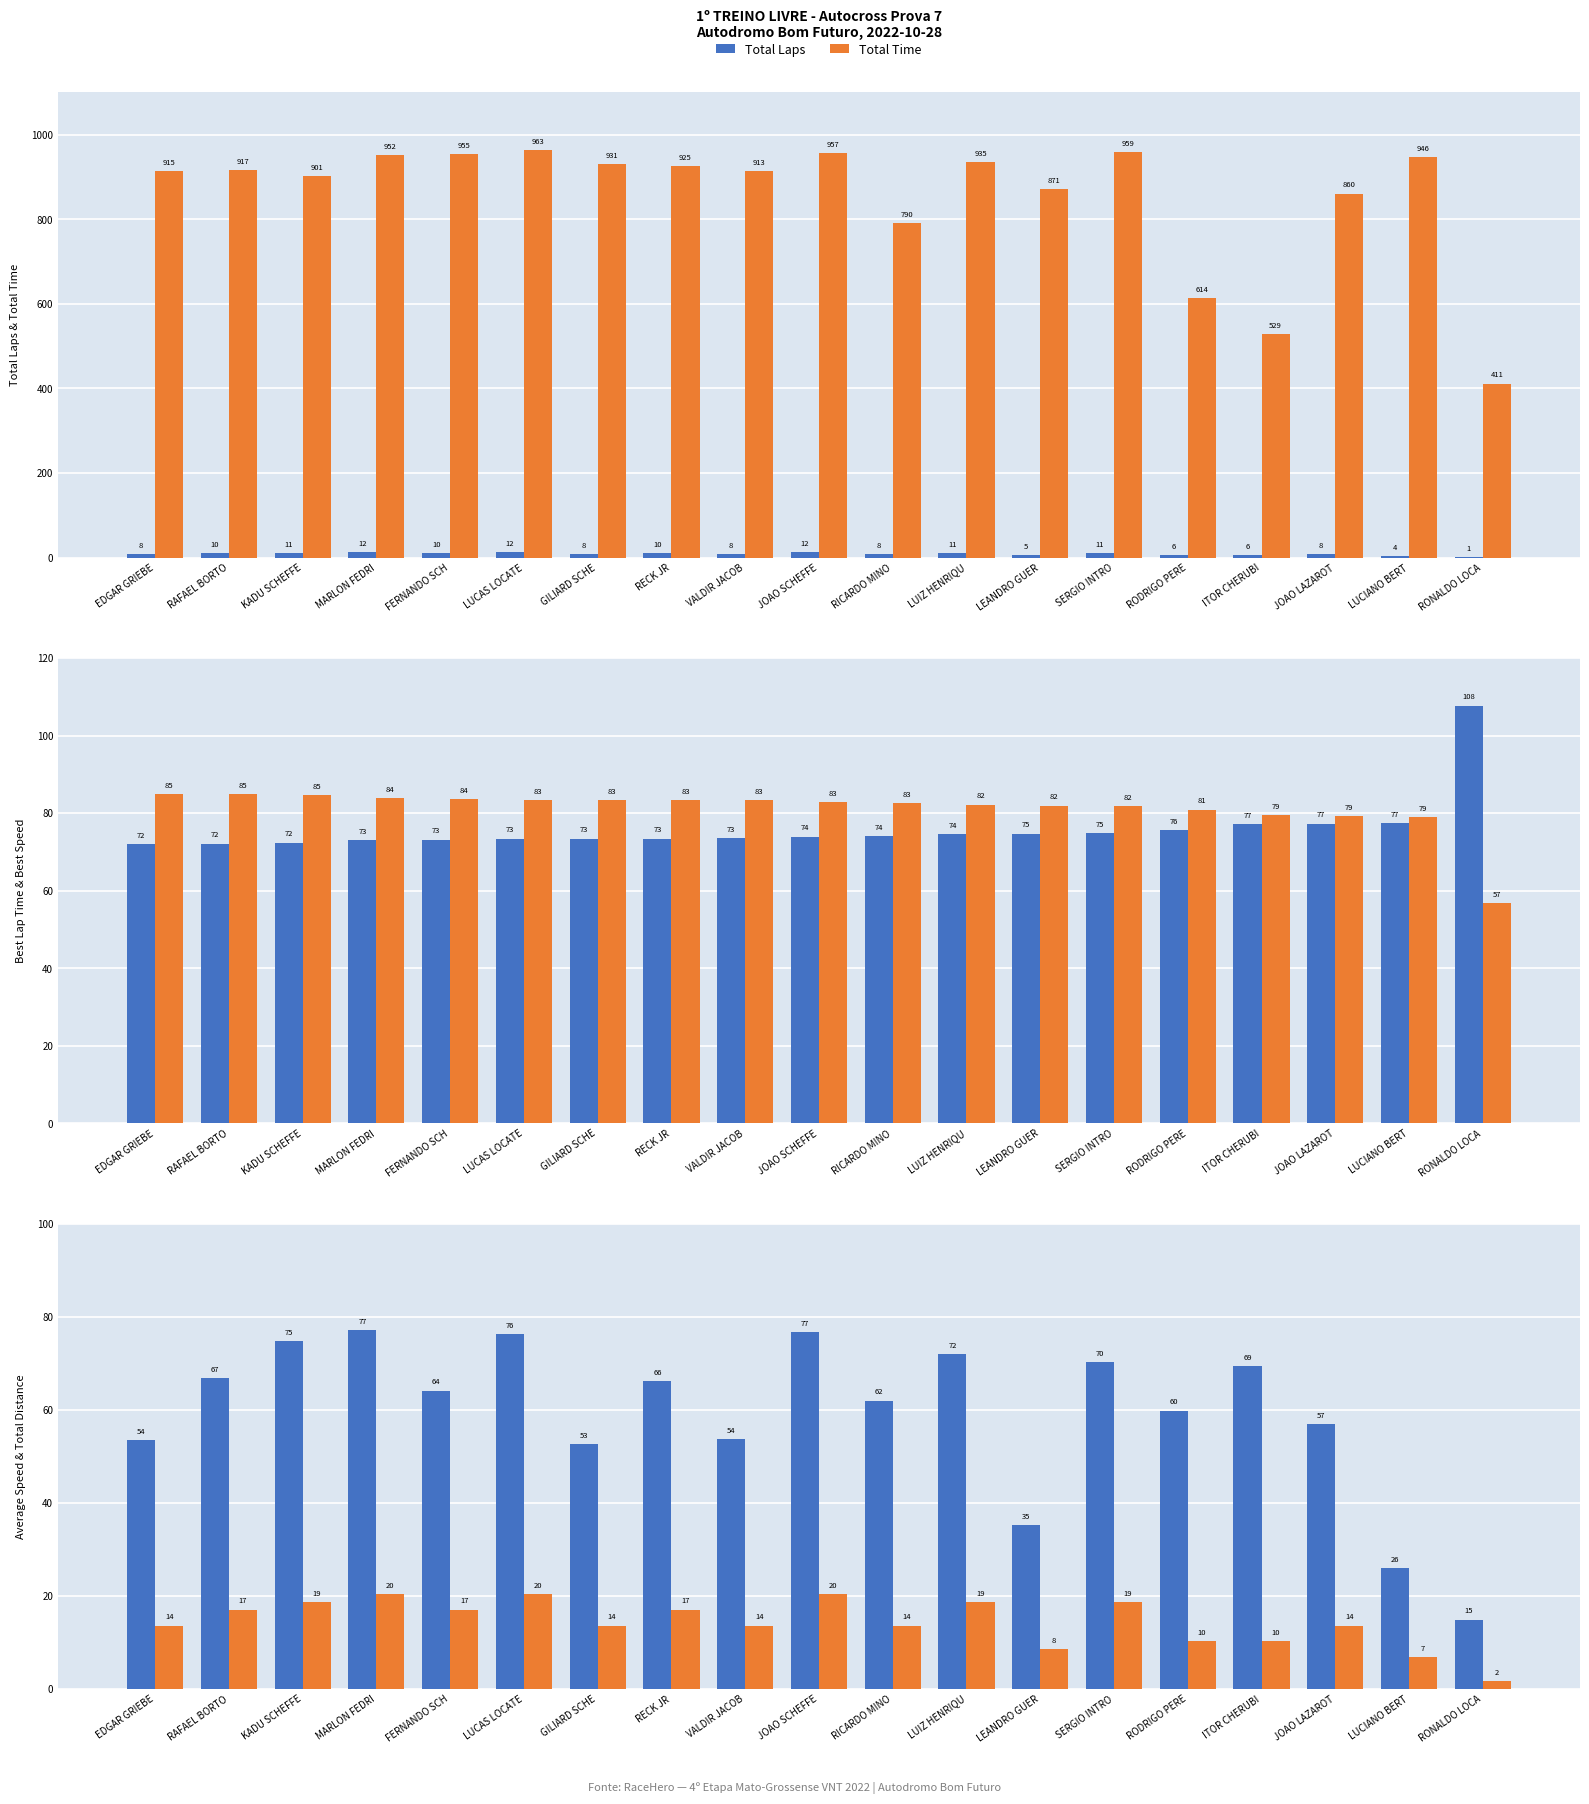

How many distinct data groups are displayed?

6